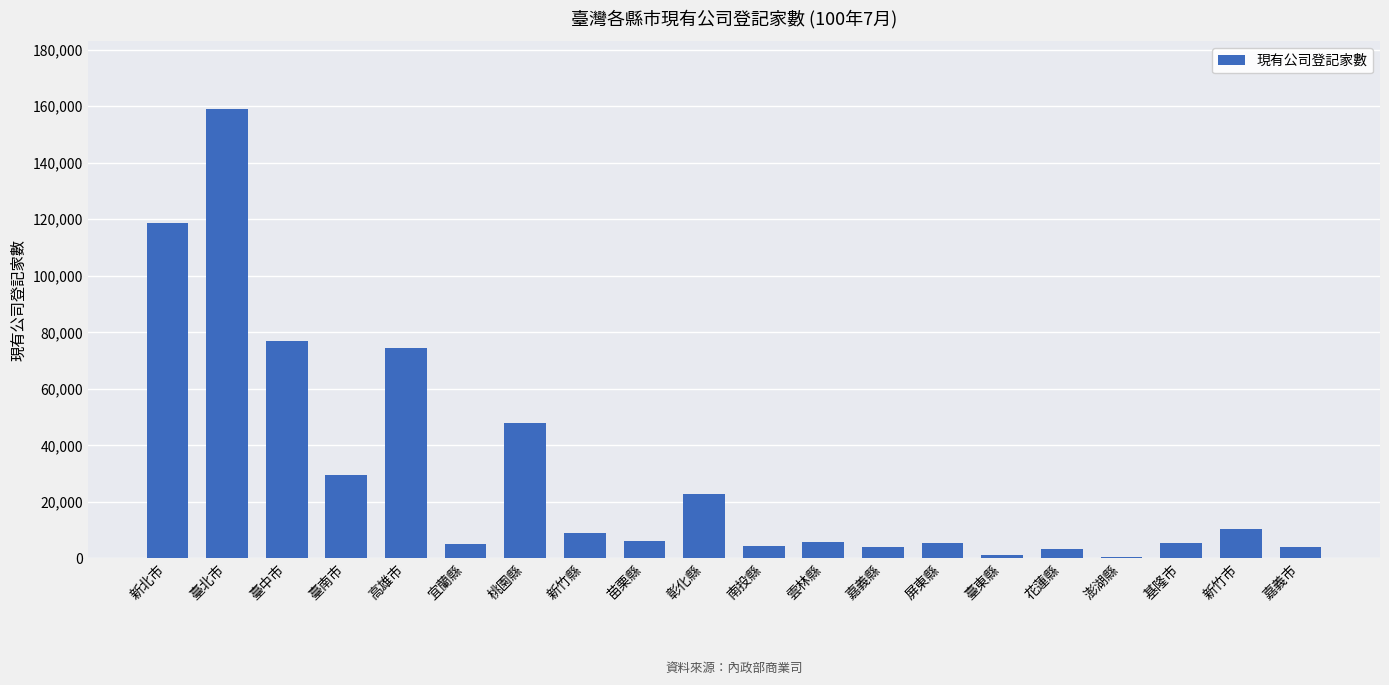

What is the label of the 17th bar from the right?

臺南市